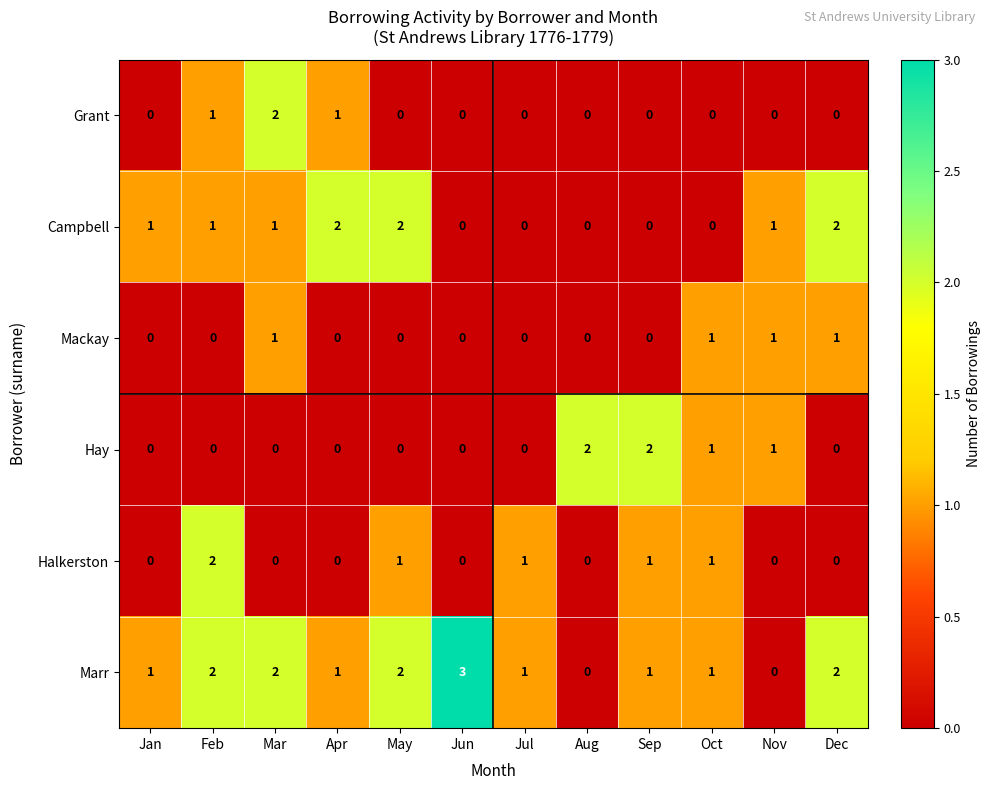

What is the sum of the Campbell values at Feb and Dec?

3